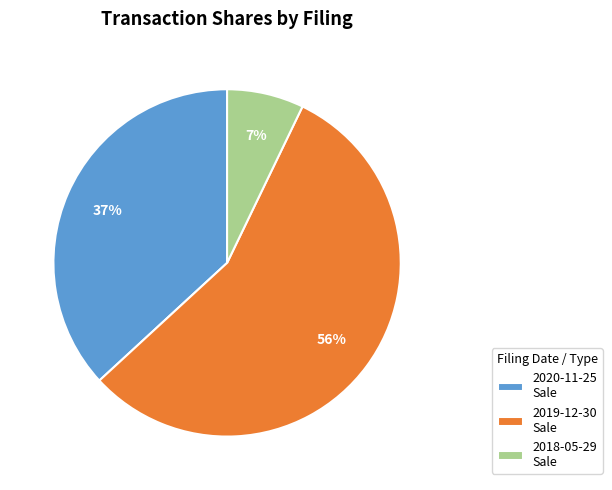

To the nearest percent, what percentage of the pie is 2020-11-25 Sale?

37%